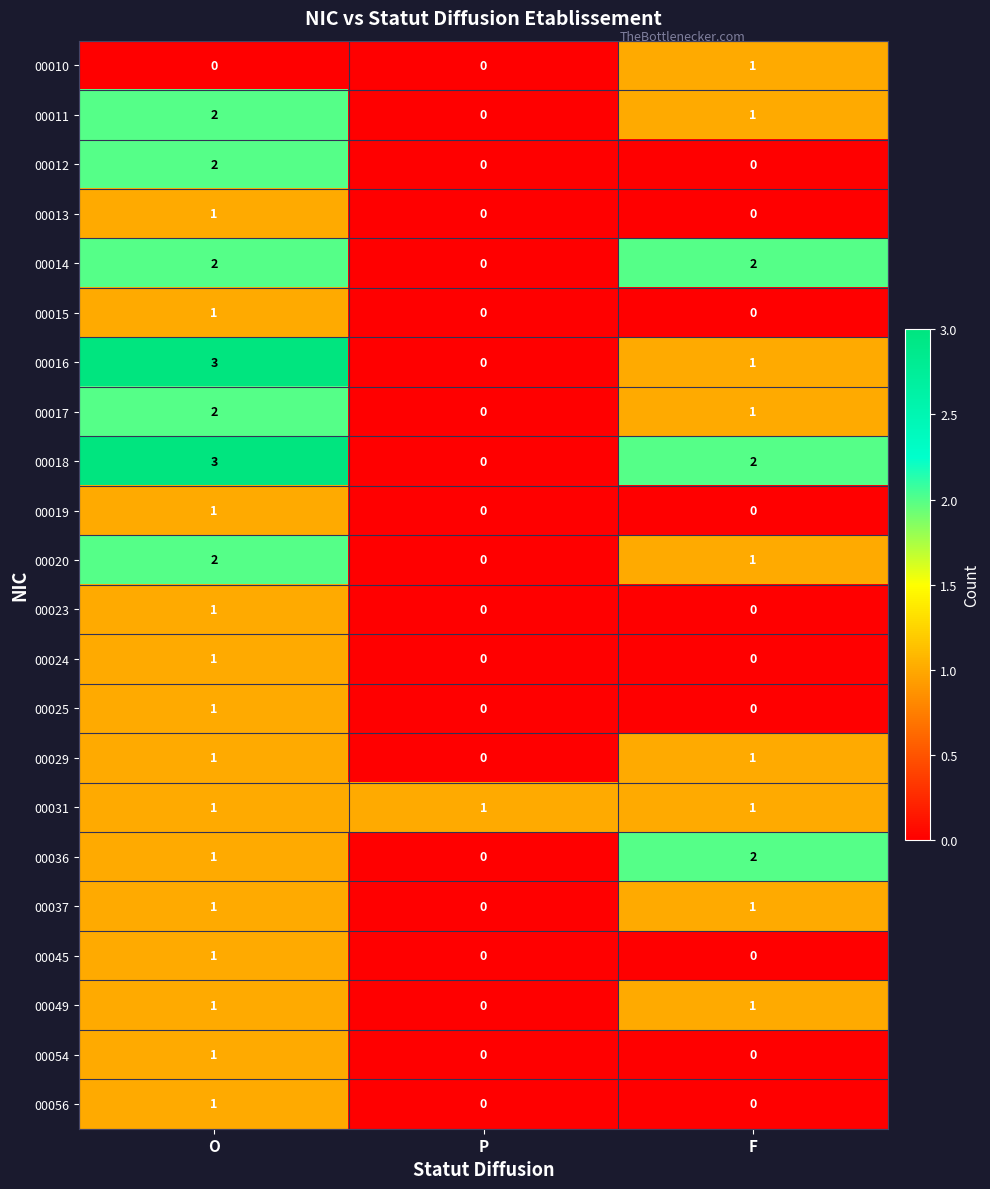

What is the greatest value displayed?

3